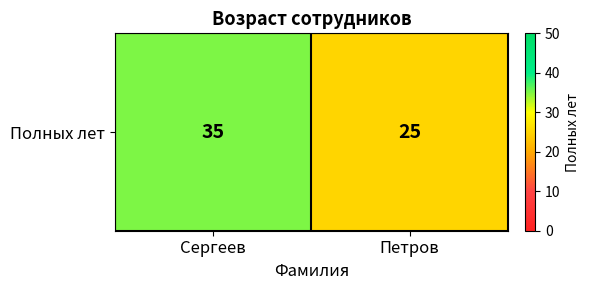

Rank the categories by value from lowest to highest.

Петров, Сергеев